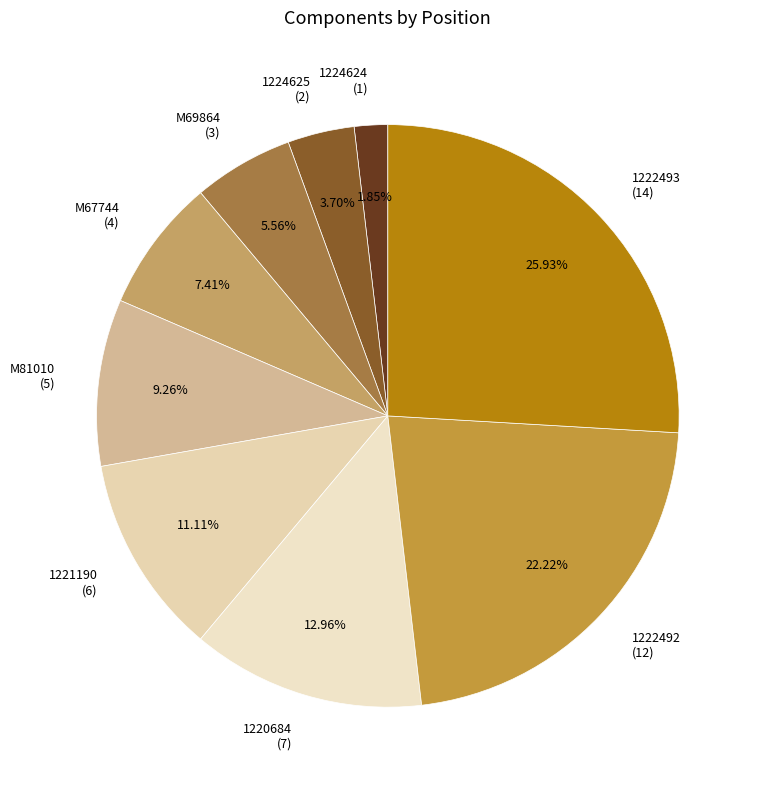

Which slice is the largest?

1222493